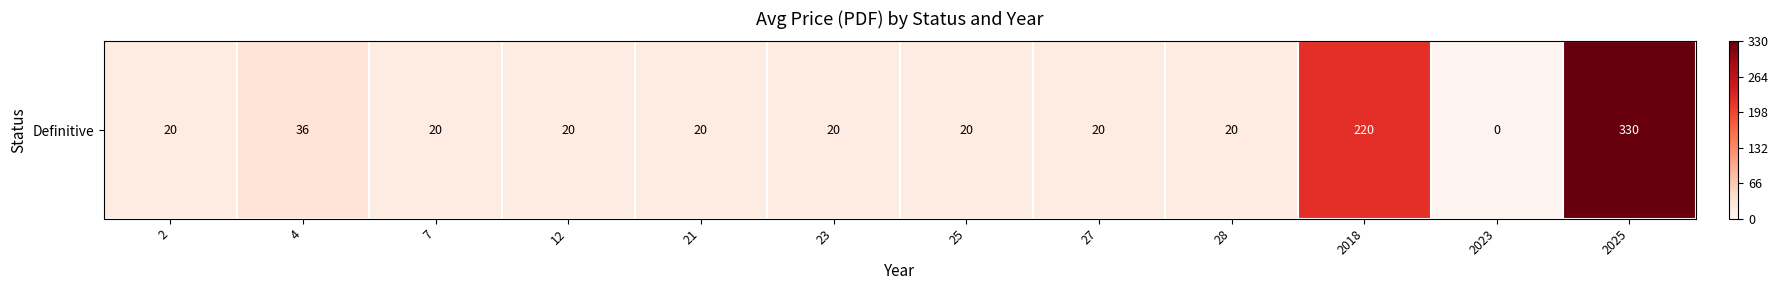

Approximately how many times larger is the value at 2018 compared to 25?

11.0